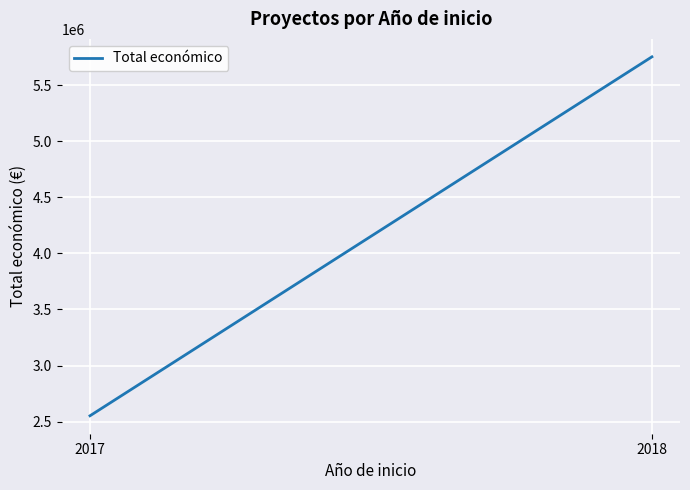

How many lines are shown in the chart?

1